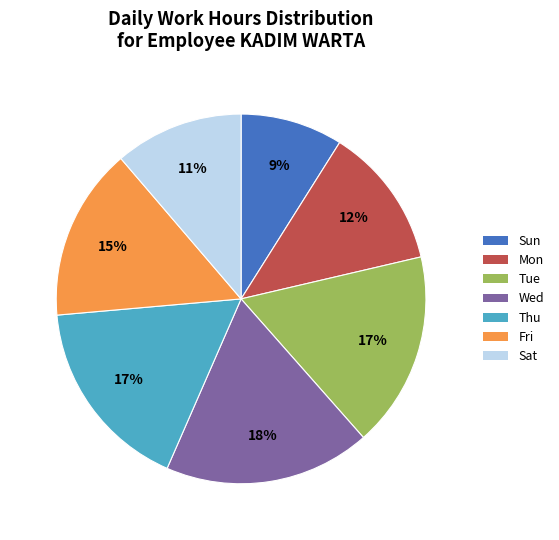

Is there a majority slice in this chart?

No